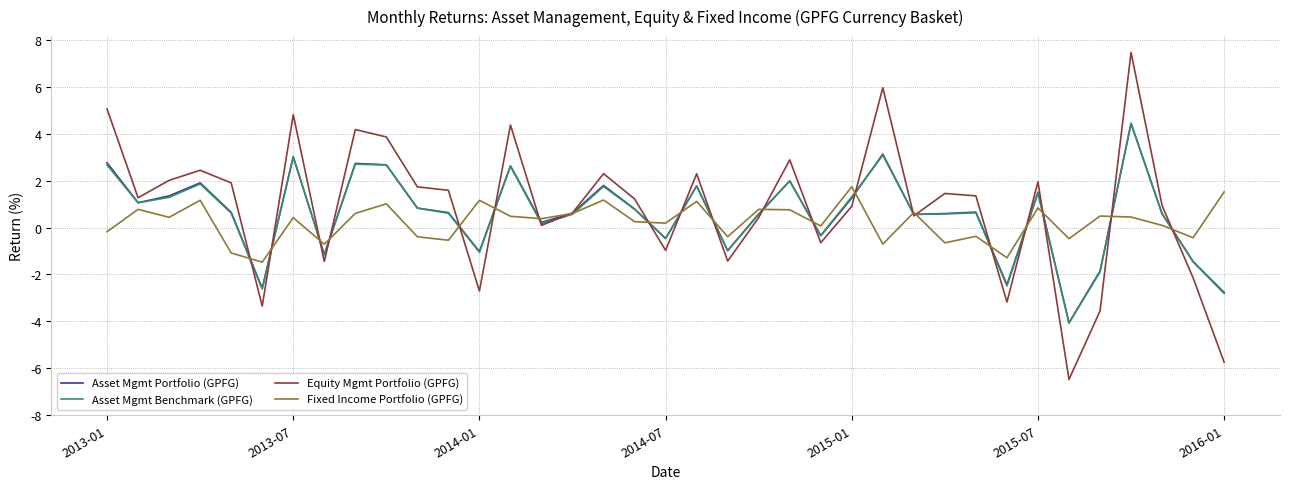

What is the average value of the Equity Mgmt Portfolio (GPFG) series?

0.9